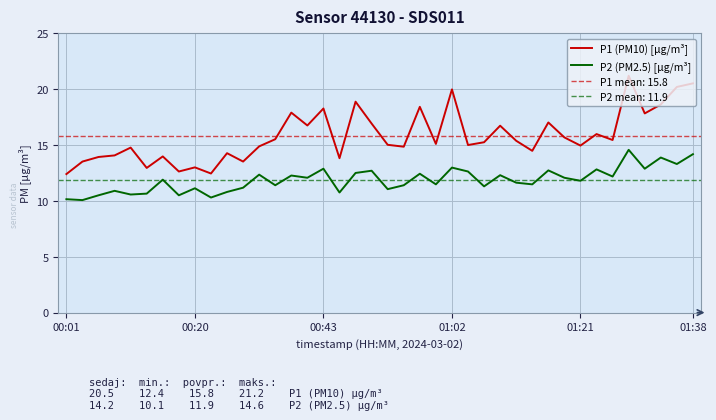

True or false: P2 (PM2.5) [µg/m³] and P1 (PM10) [µg/m³] intersect in this chart.

False